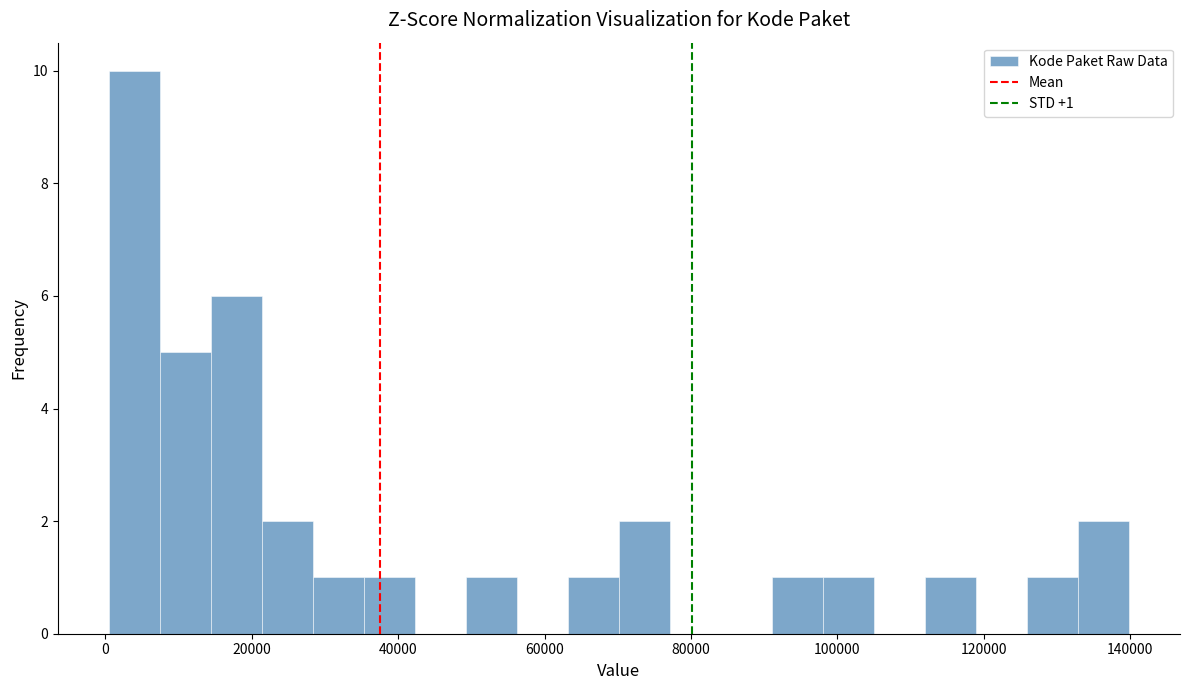

Read against the x-axis, roughly where is the centre of the tallest bar?

4000